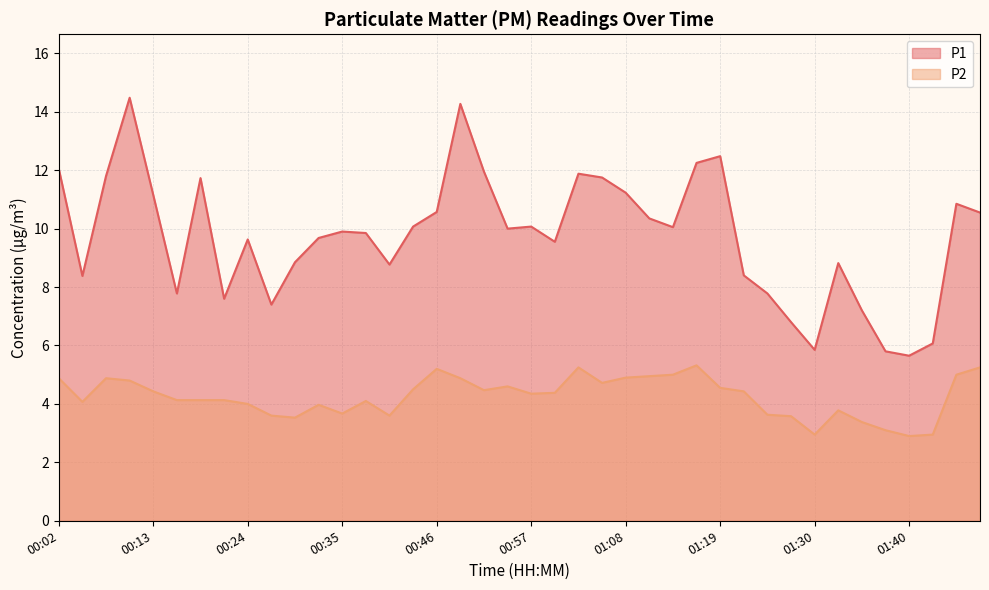

What are all the series names shown in the legend?

P1, P2